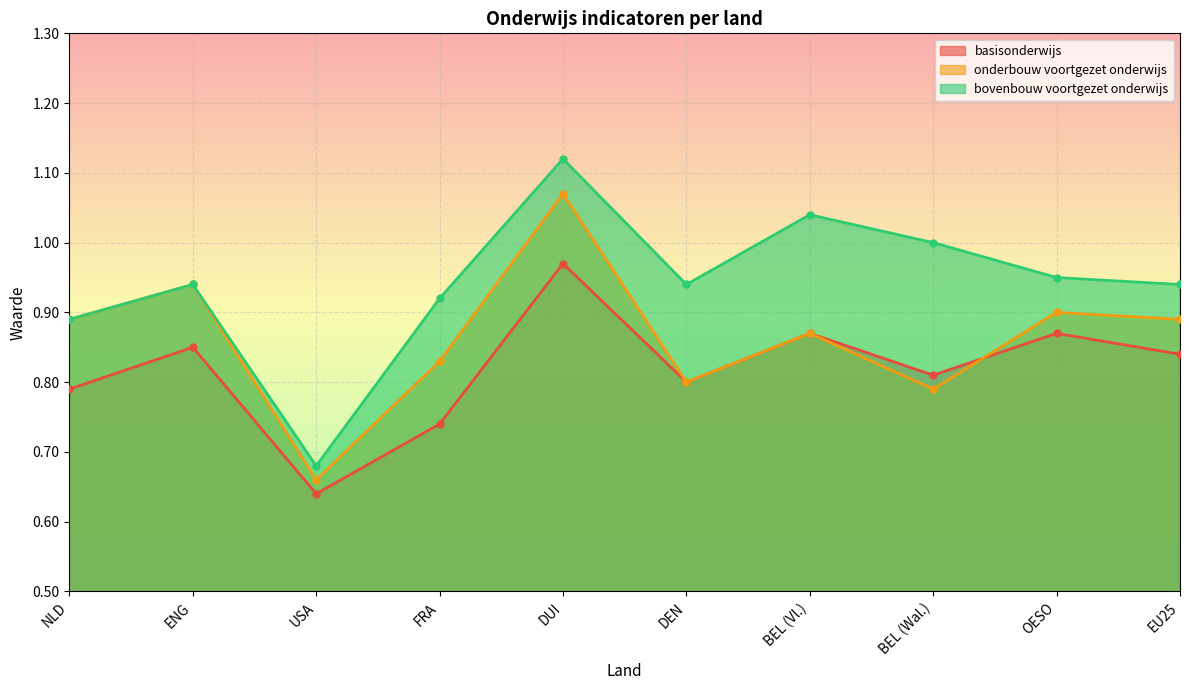

What are all the series names shown in the legend?

basisonderwijs, onderbouw voortgezet onderwijs, bovenbouw voortgezet onderwijs